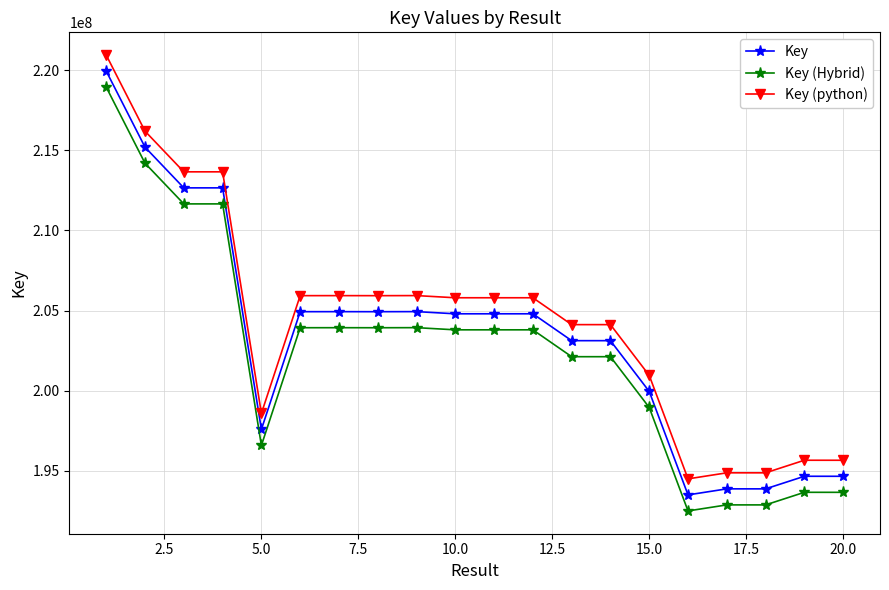

True or false: Key (Hybrid) has more than 1 interior local peaks.

True